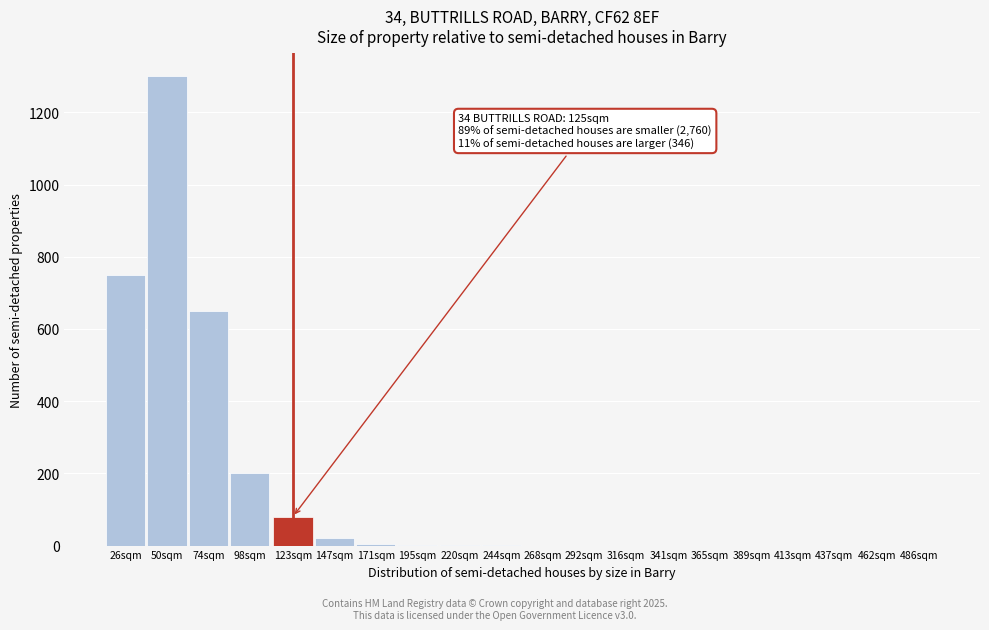

True or false: the data shows 361 at 74sqm.

False